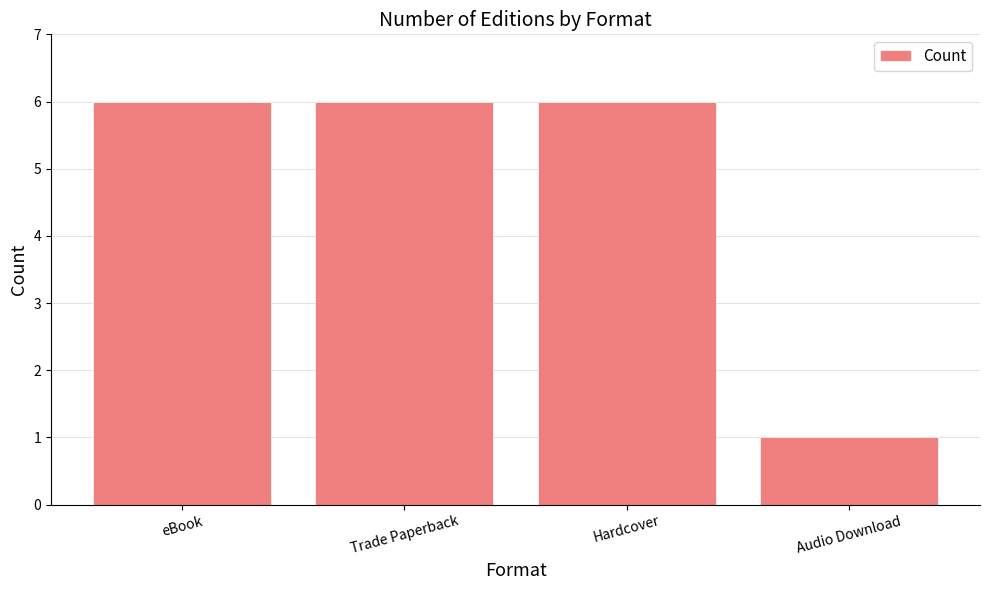

What is the sum of the values at Trade Paperback and eBook?

12